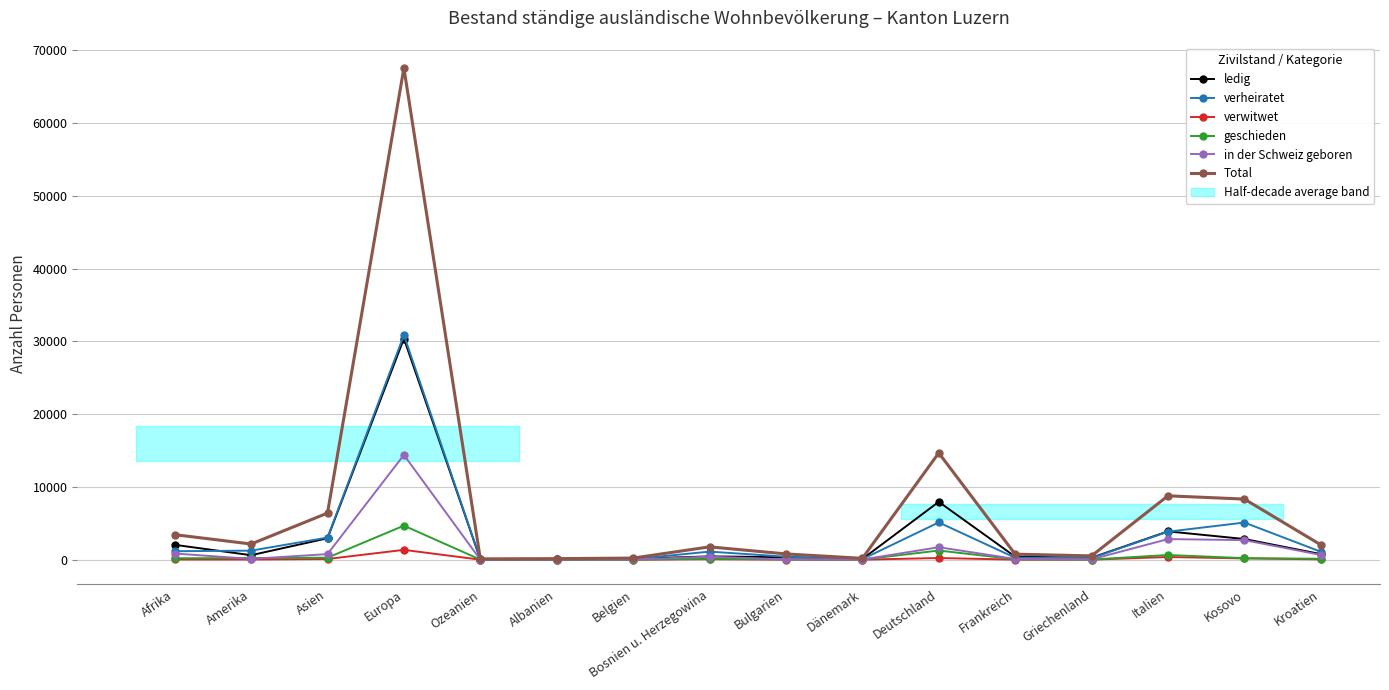

How many lines are shown in the chart?

6